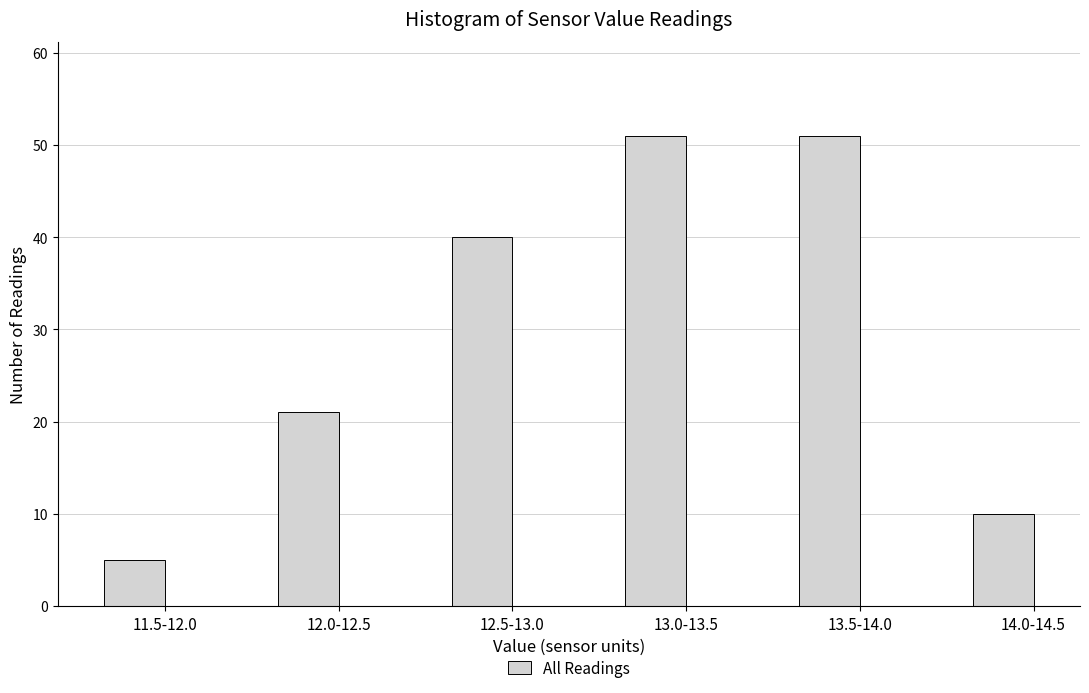

Reading left to right, transcribe all the data shown in this chart.

11.5-12.0=5	12.0-12.5=21	12.5-13.0=40	13.0-13.5=51	13.5-14.0=51	14.0-14.5=10